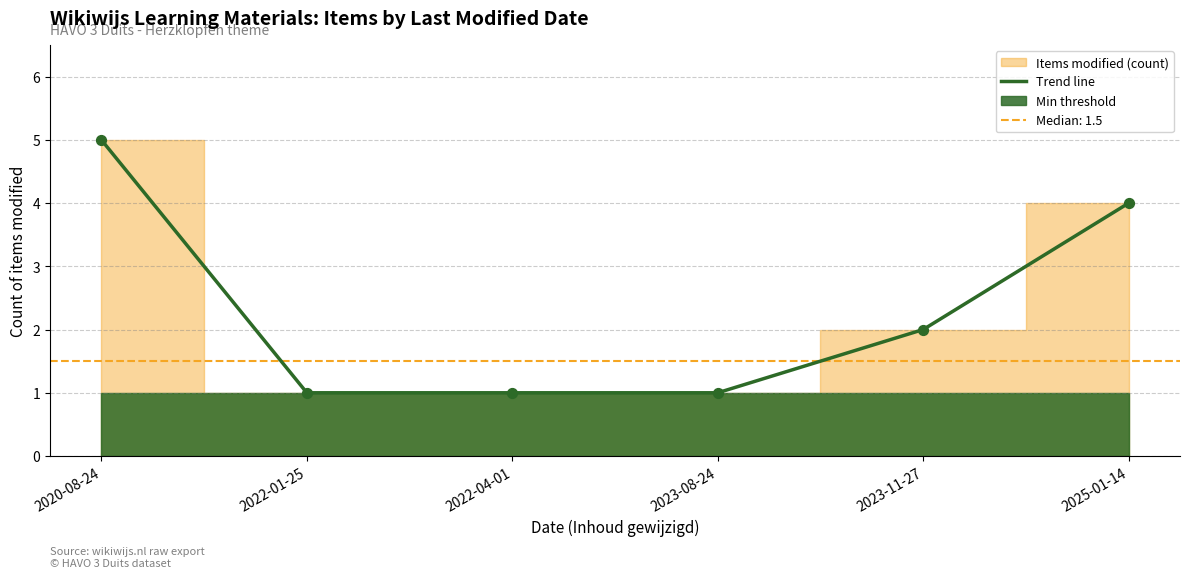

Which has a higher value, 2025-01-14 or 2023-08-24?

2025-01-14